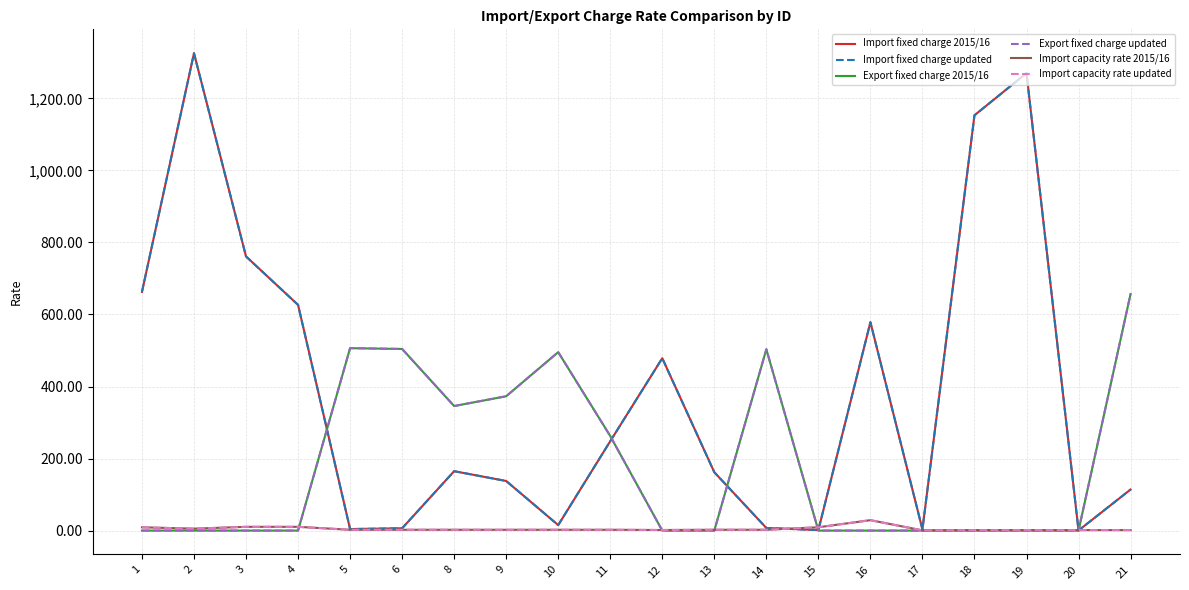

What is the difference between the maximum and second lowest values in the Import capacity rate updated series?

27.6